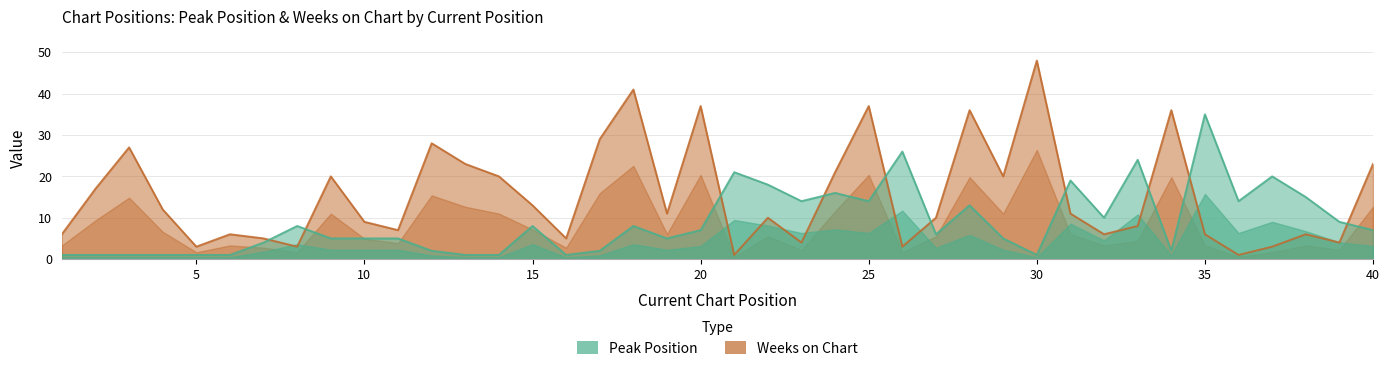

Which series has the widest spread of values?

Weeks on Chart